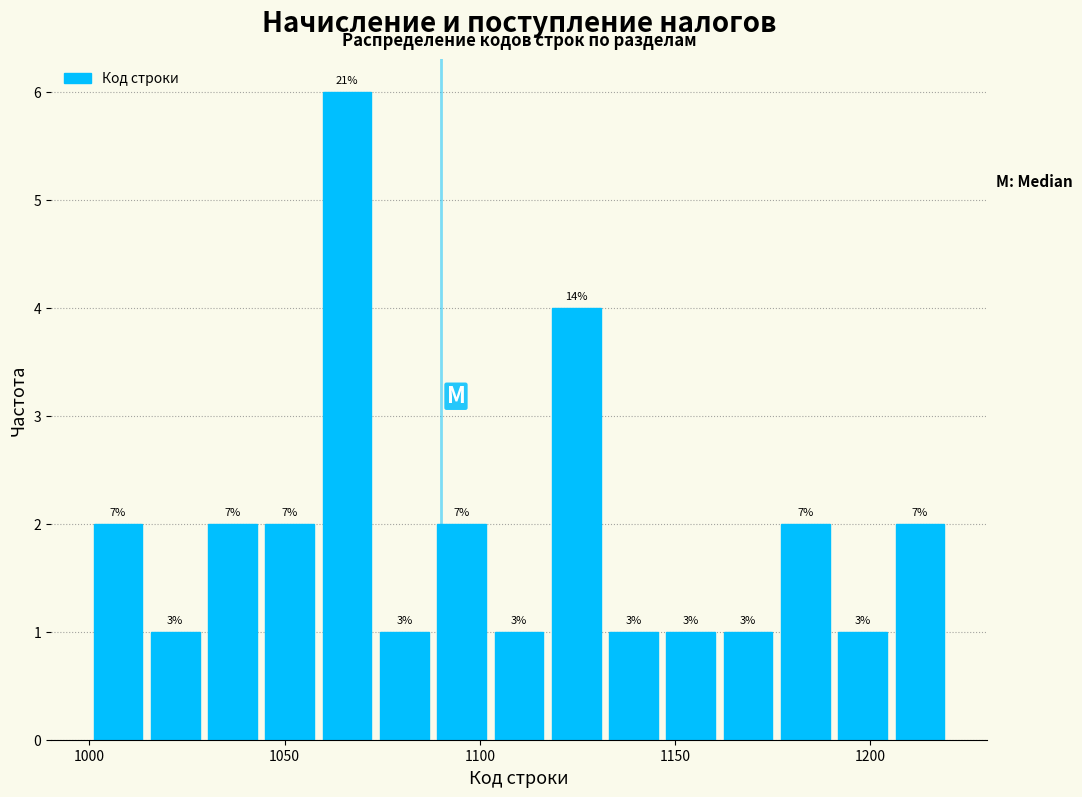

Read against the x-axis, roughly where is the centre of the tallest bar?

1065